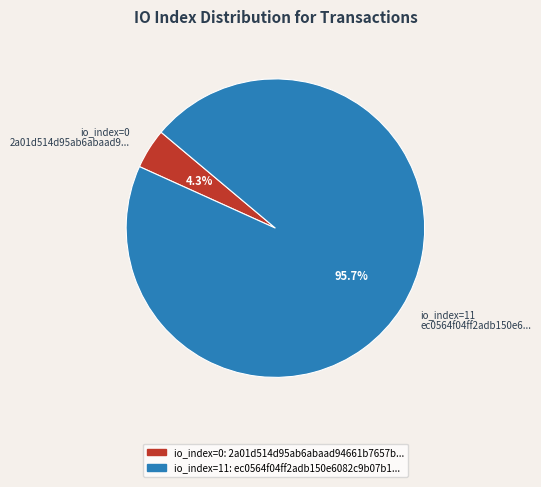

Which category has the smallest portion of the pie?

io_index=0 2a01d514d95ab6abaad9...